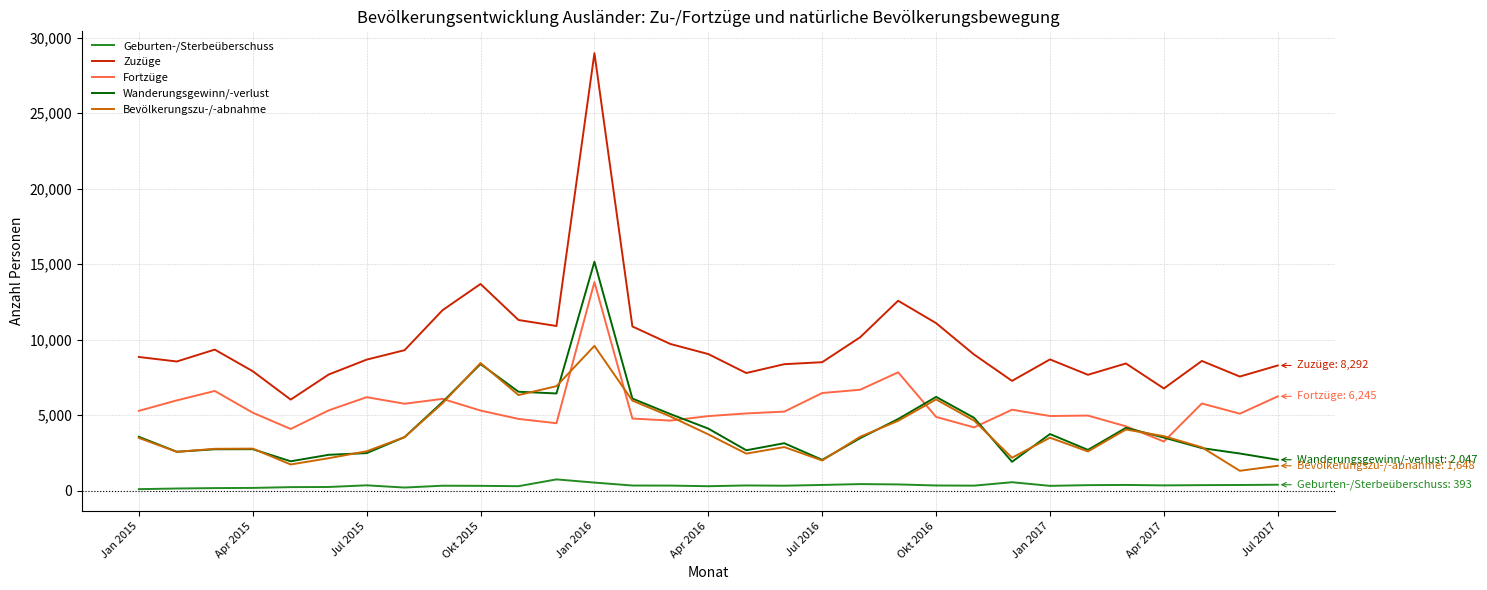

True or false: Geburten-/Sterbeüberschuss and Bevölkerungszu-/-abnahme cross at least once.

False